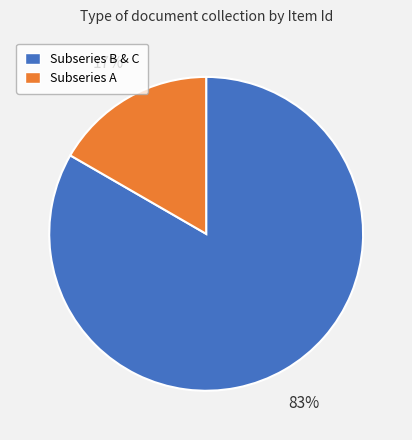

How many slices are in this pie chart?

2